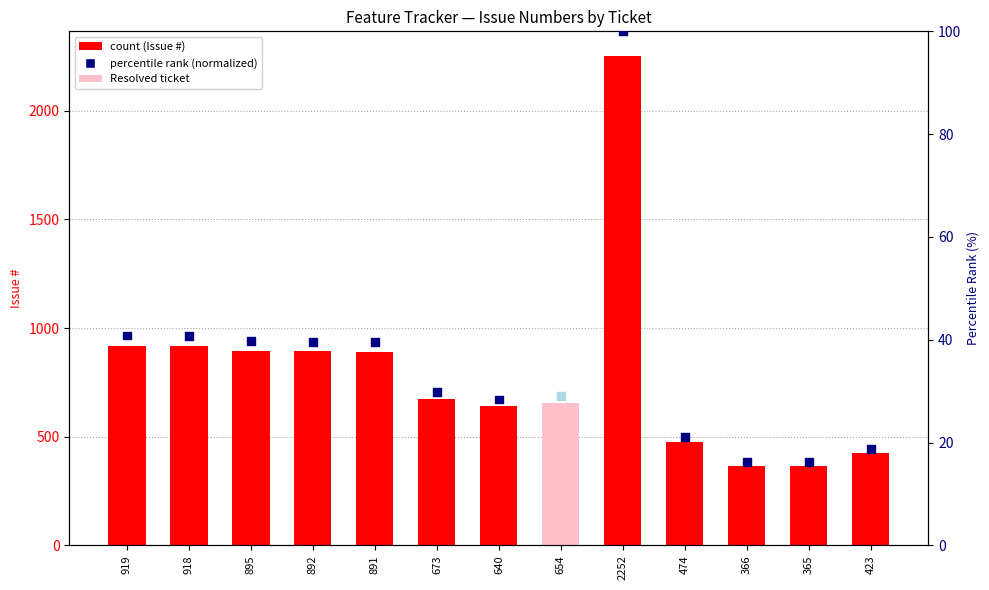

Which series reaches the maximum Y coordinate?

Issue #